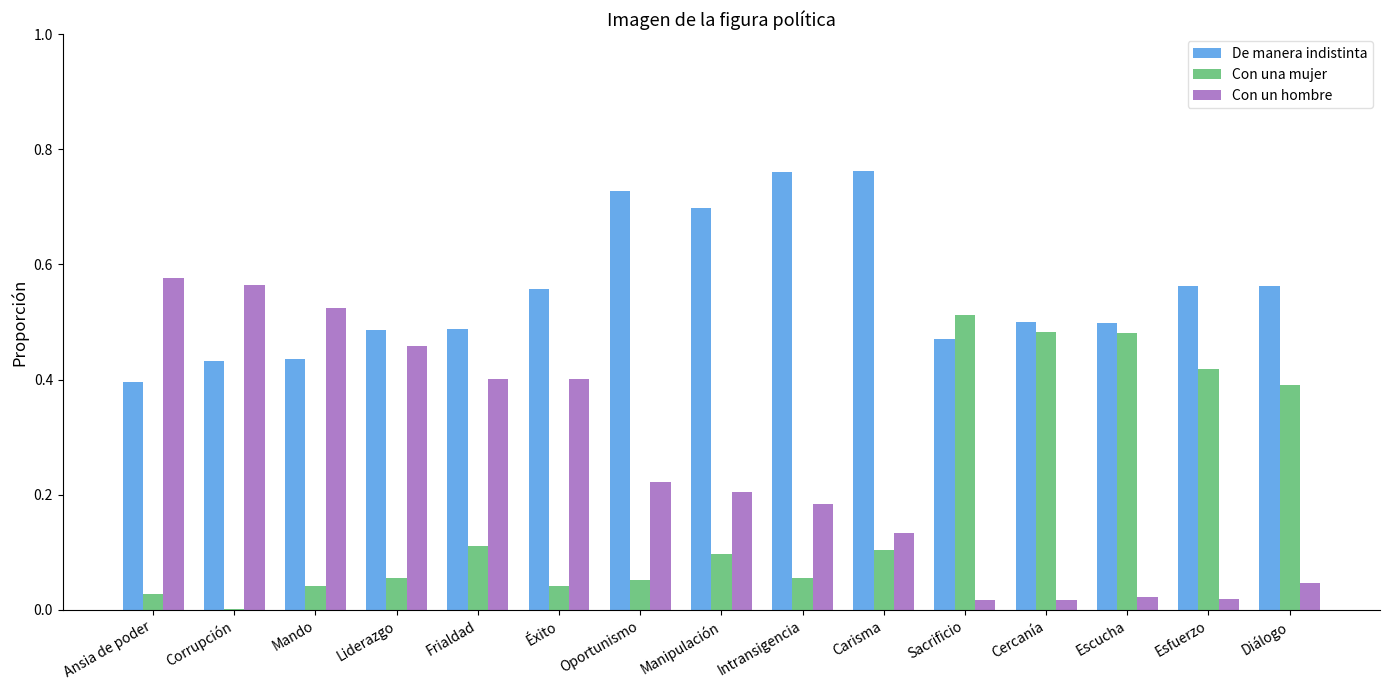

Is it true that De manera indistinta equals 1.4 at Carisma?

False